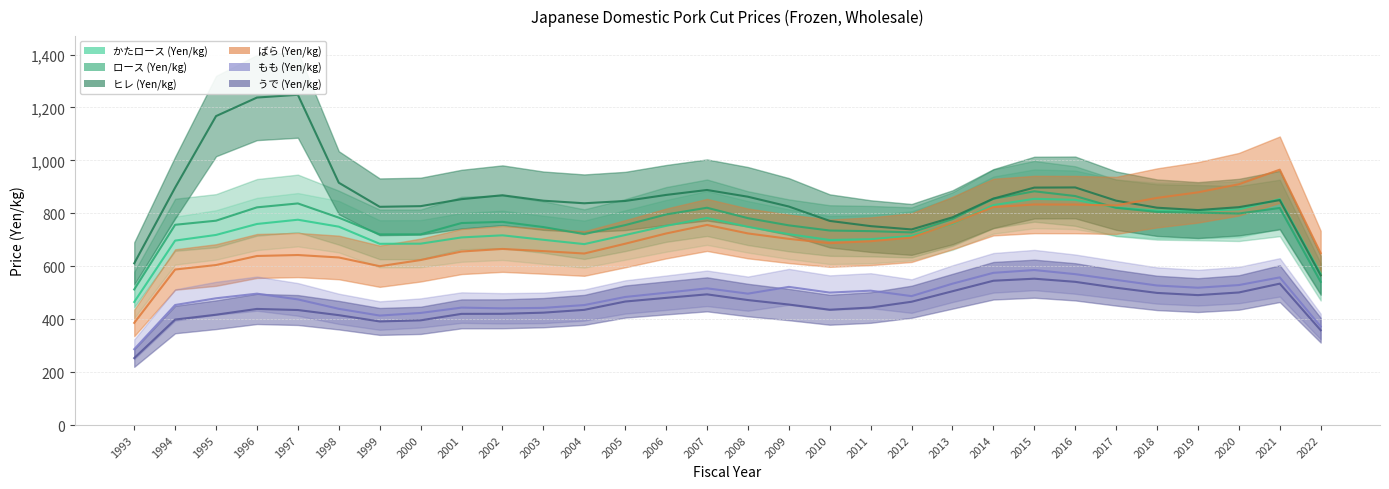

True or false: ヒレ (Yen/kg) and ロース (Yen/kg) intersect in this chart.

True